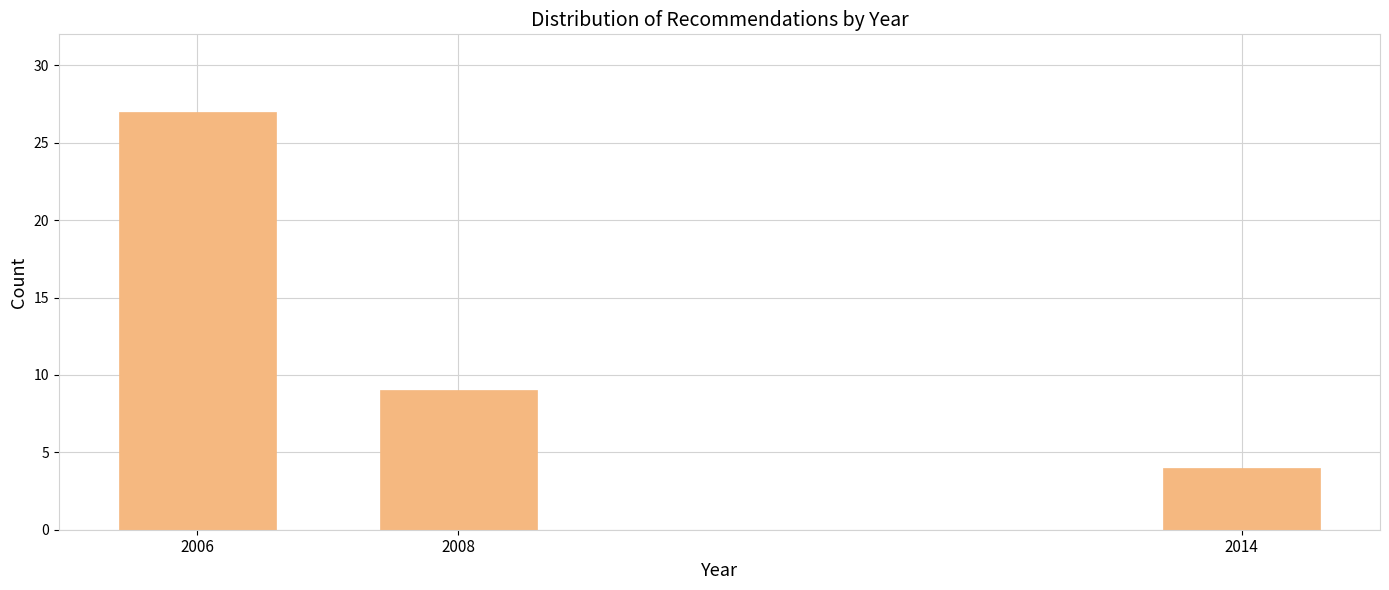

Reading left to right, extract all data points from this chart.

2006=27	2008=9	2014=4